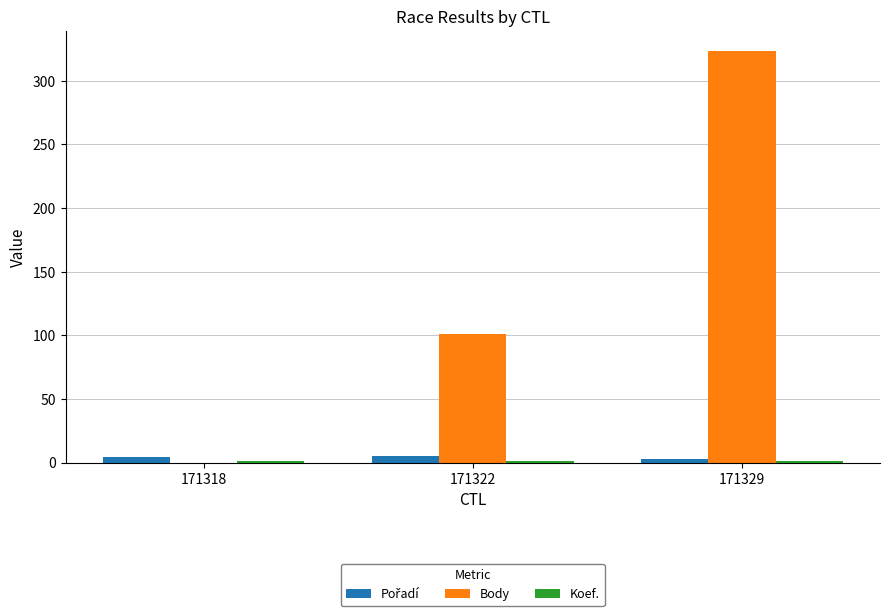

True or false: Body has a value of 323 at 171329.

True